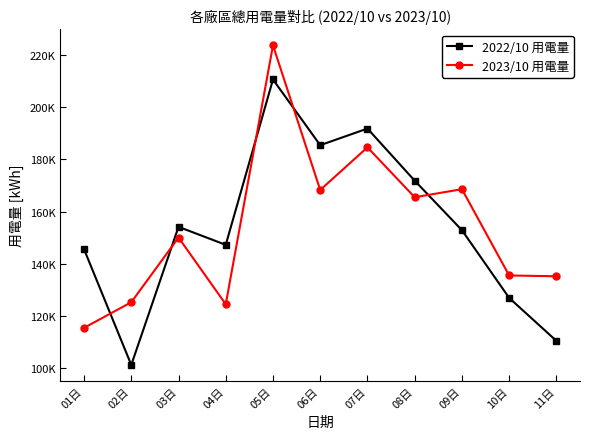

What is the value of the 2022/10 用電量 point at the 8th from the left?

171797.0